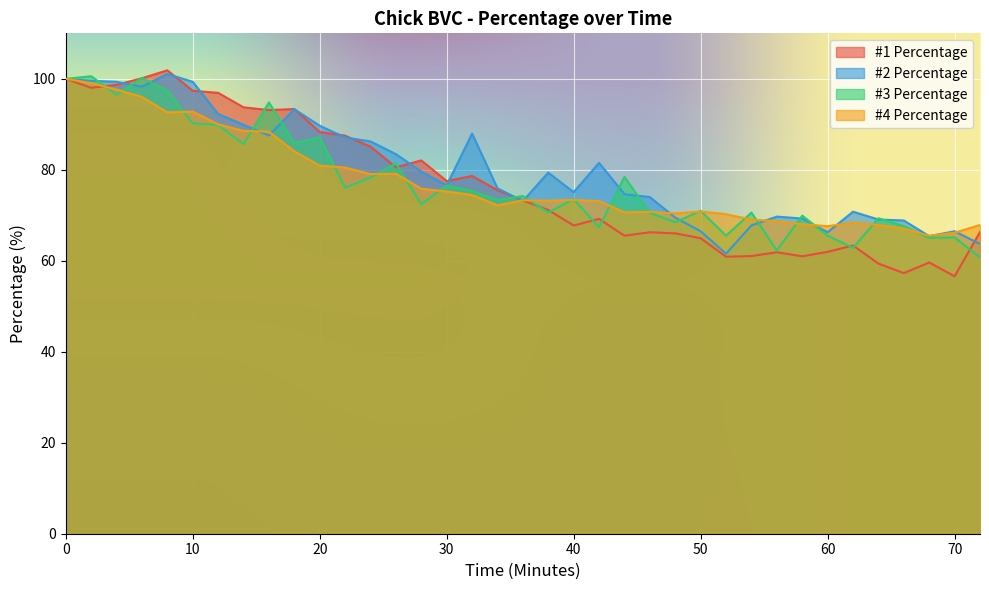

What is the maximum value shown in the chart?

101.9